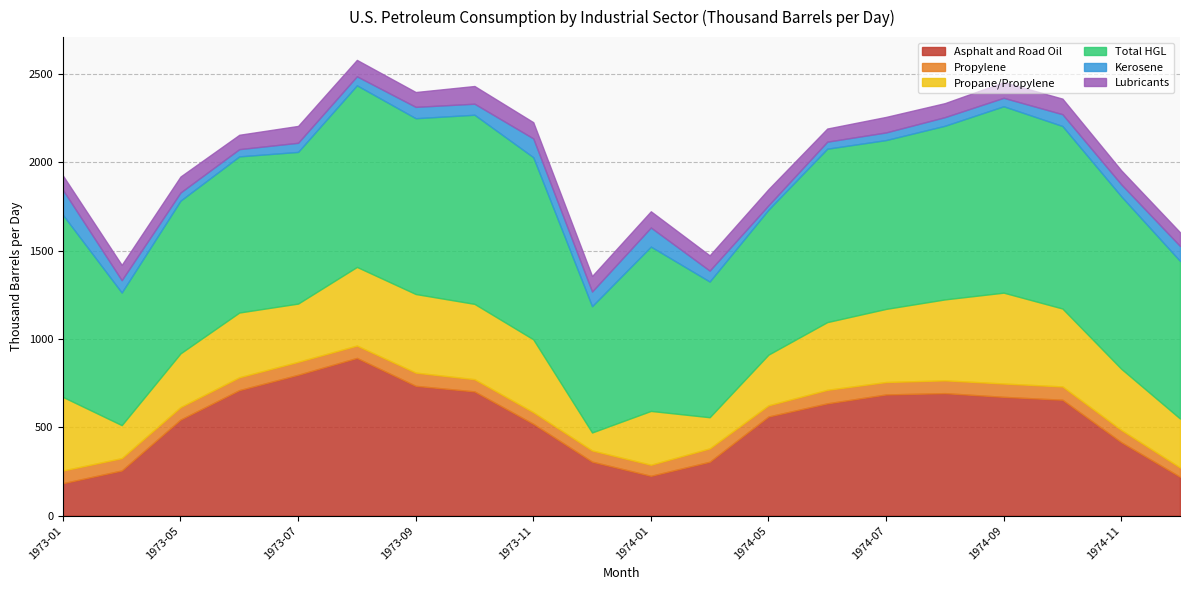

What is the label of the 7th point from the left?

1973-09